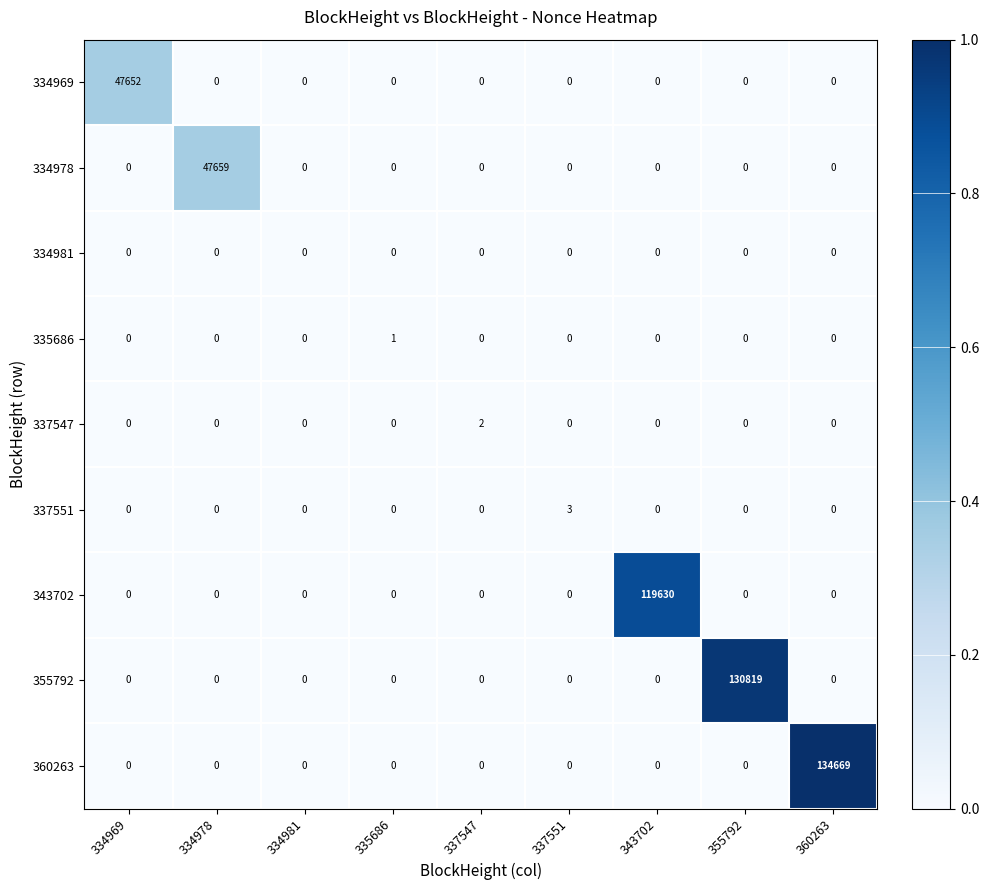

Rank the series by their maximum value, from highest to lowest.

360263, 355792, 343702, 334978, 334969, 337551, 337547, 335686, 334981